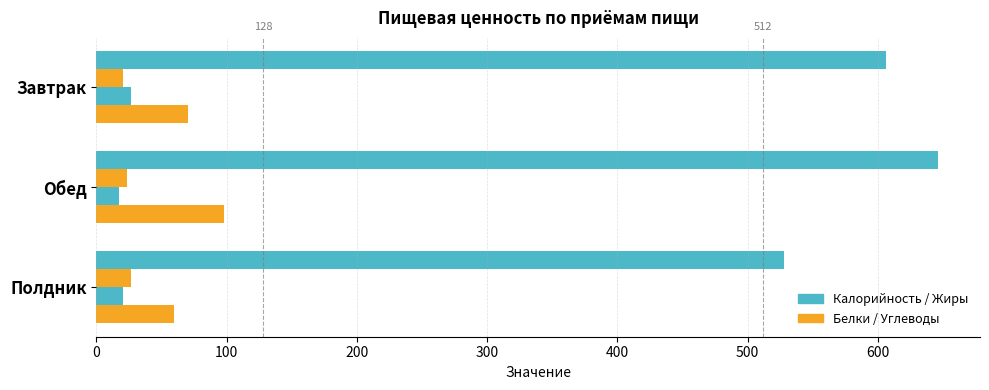

How many distinct data groups are displayed?

4